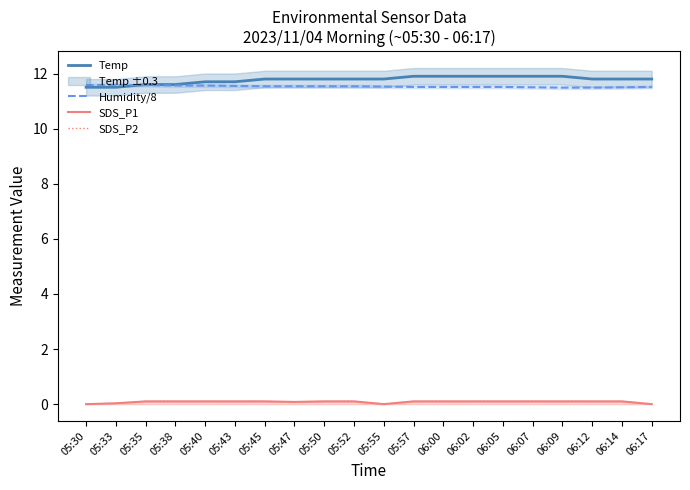

What is the value of the Temp point at the 13th from the left?

11.9